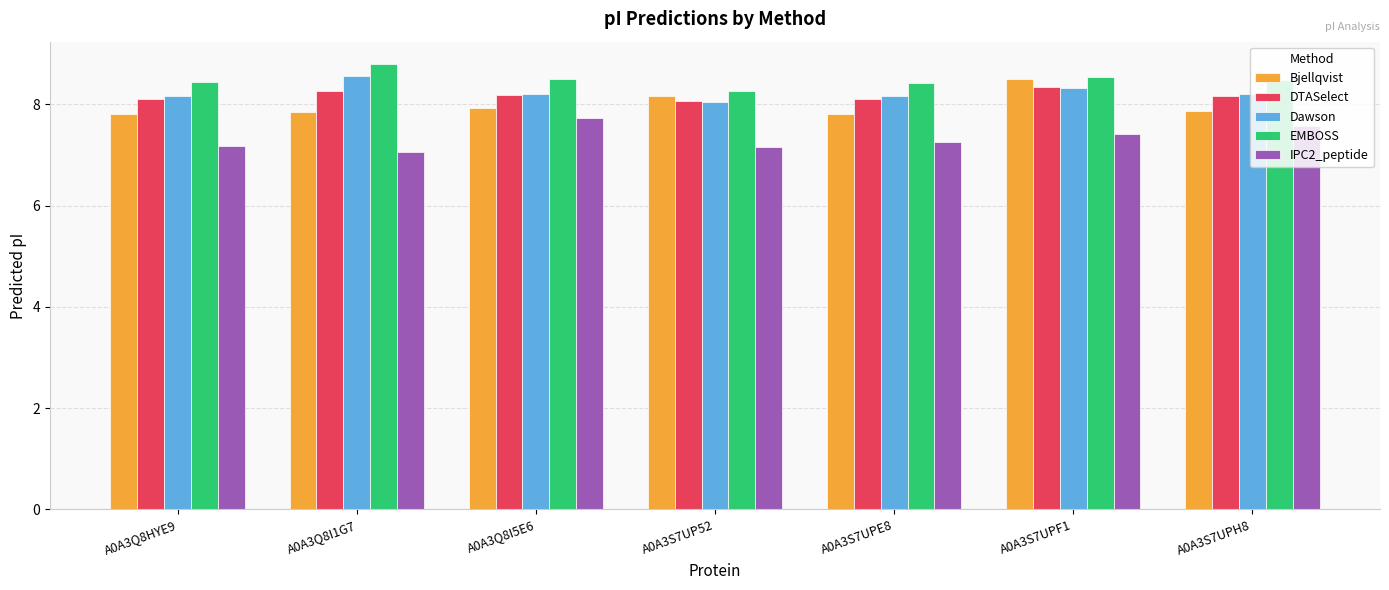

Is it true that IPC2_peptide equals 7.7 at A0A3Q8I5E6?

True